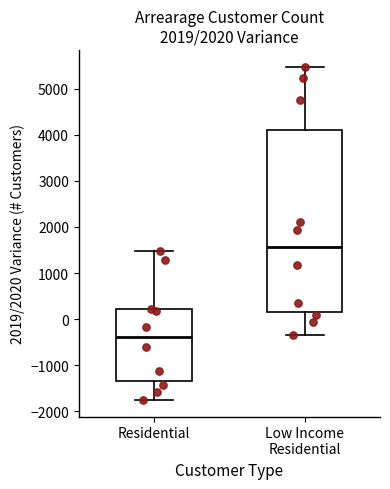

Reading left to right, read every box against the y-axis: the position of its median line, the range the box covers, and the ends of its whiskers. The values are not printed on the chart, so give them approximately, as read against the axis.

Residential: median -400, box -1300 to 200, whiskers -1700 to 1500
Low Income Residential: median 1600, box 200 to 4100, whiskers -300 to 5500